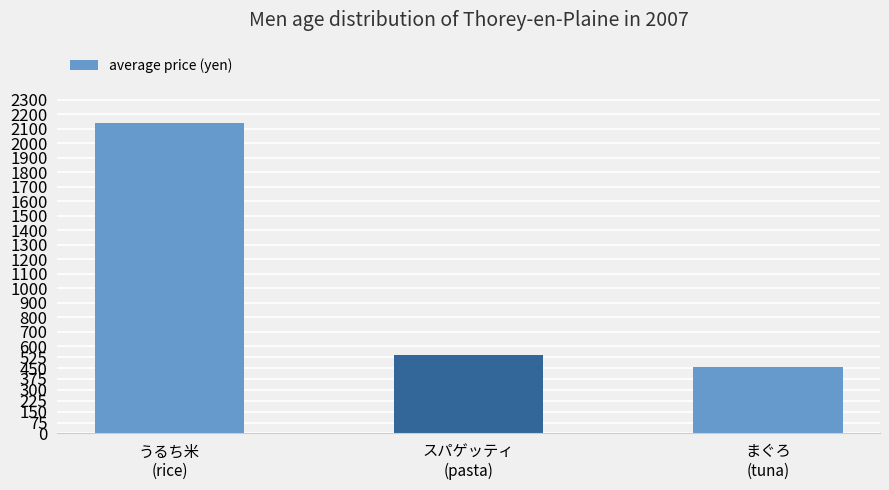

Reading right to left, transcribe all the data shown in this chart.

まぐろ
(tuna)=457	スパゲッティ
(pasta)=543	うるち米
(rice)=2138